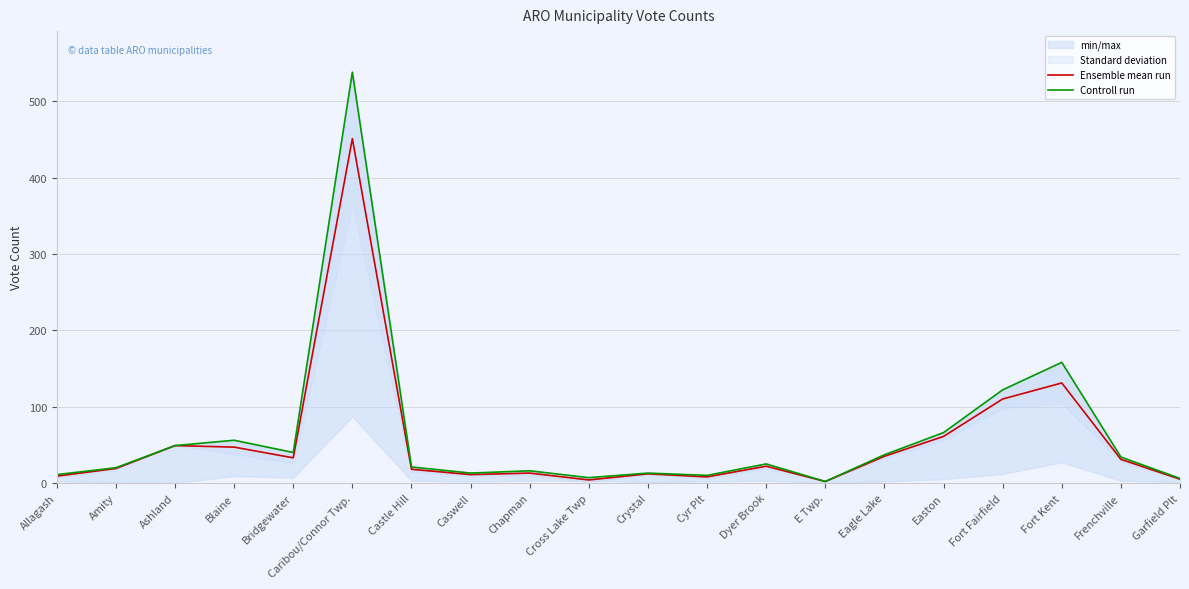

What is the label of the 9th point from the right?

Cyr Plt